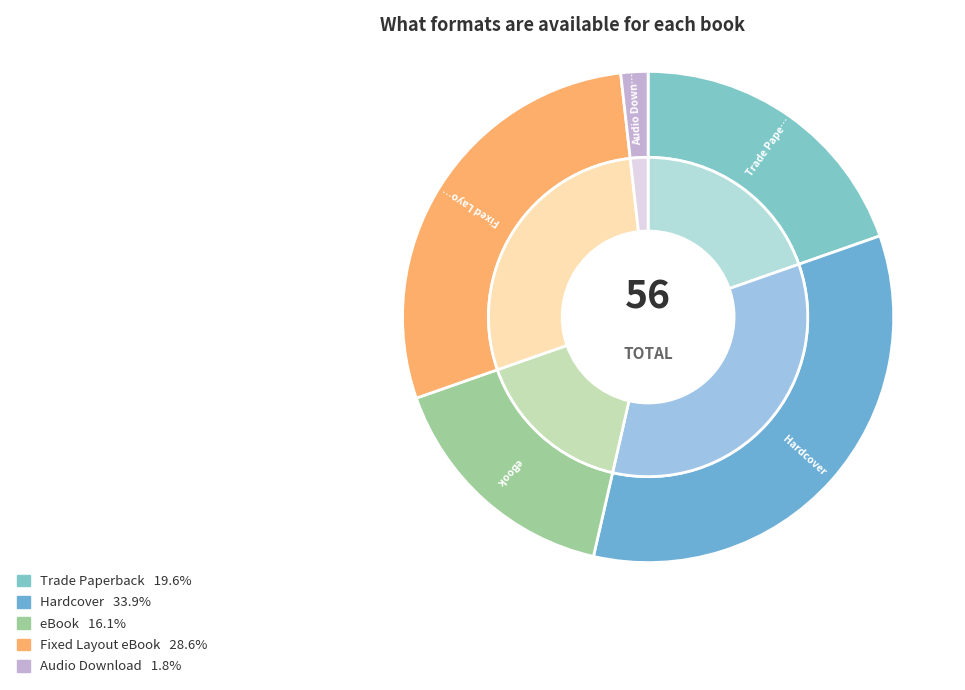

How many segments does this pie chart have?

5